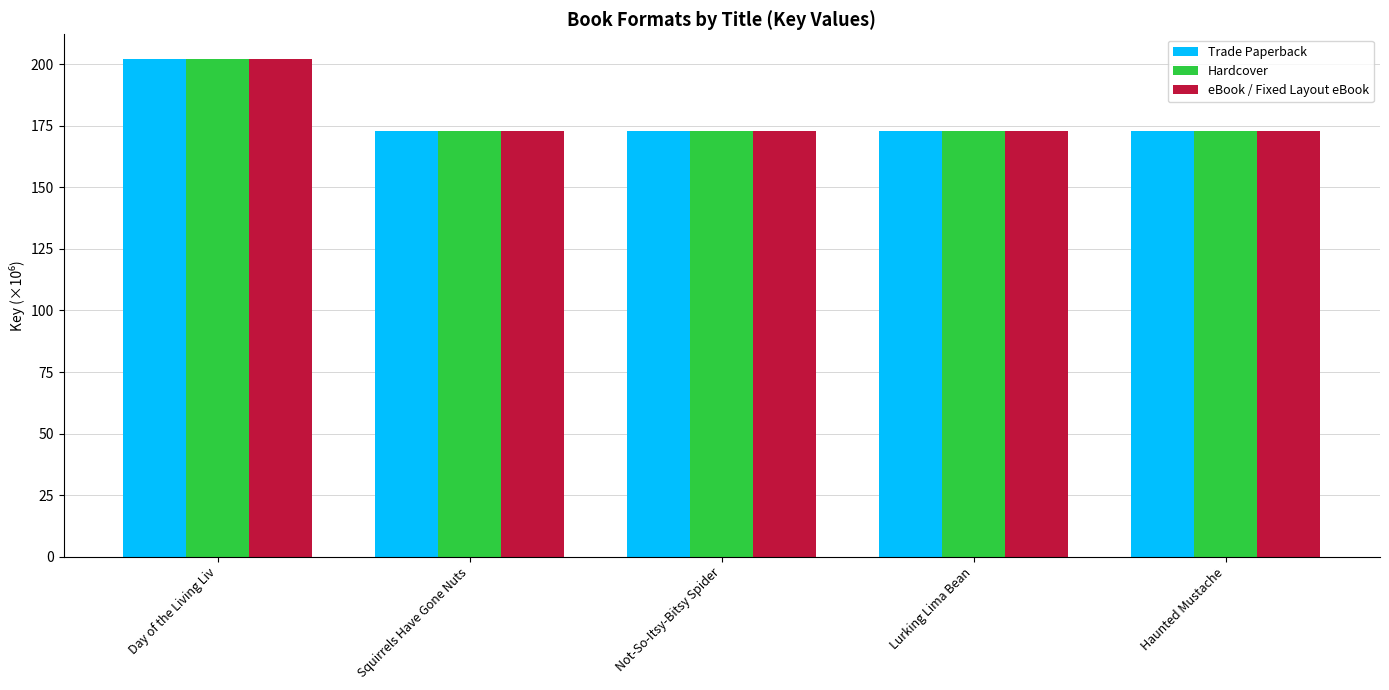

What is the total value across all series at Lurking Lima Bean?

519.3